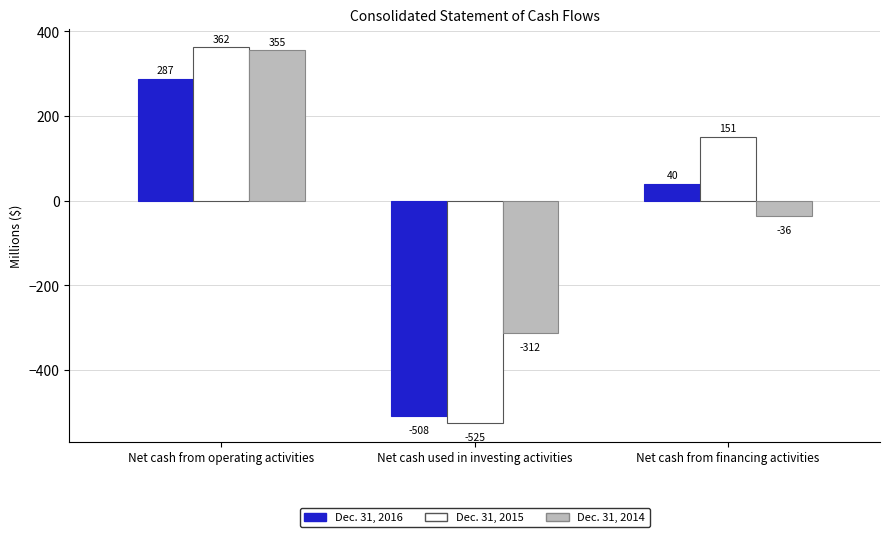

Reading right to left, what are all the values shown in this chart?

Dec. 31, 2016: 40	-508	287
Dec. 31, 2015: 151	-525	362
Dec. 31, 2014: -36	-312	355